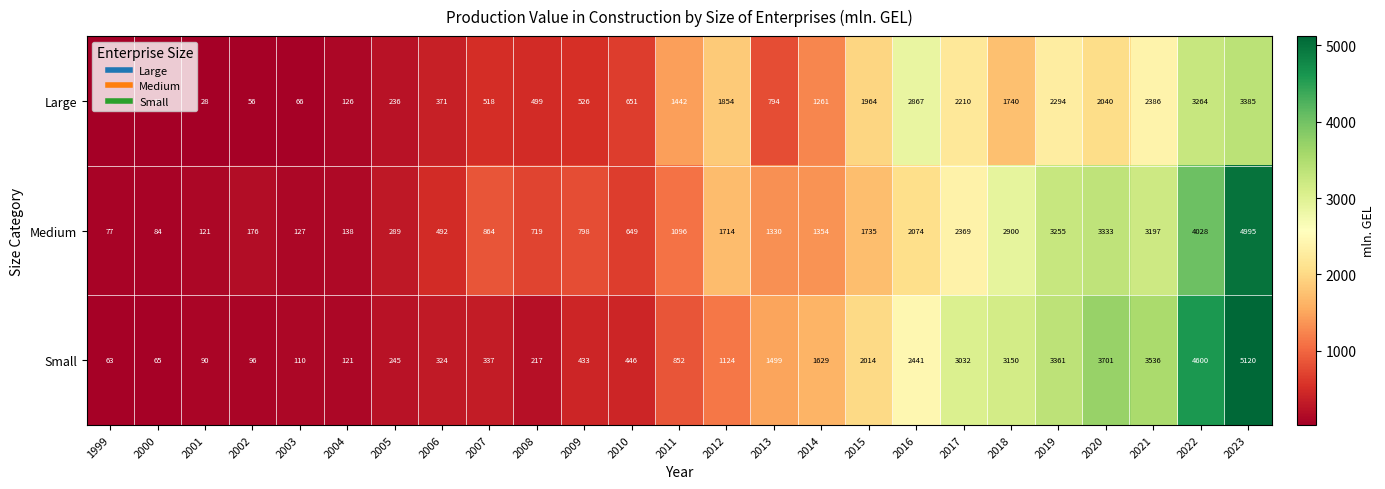

What is the sum of all Medium values?

37914